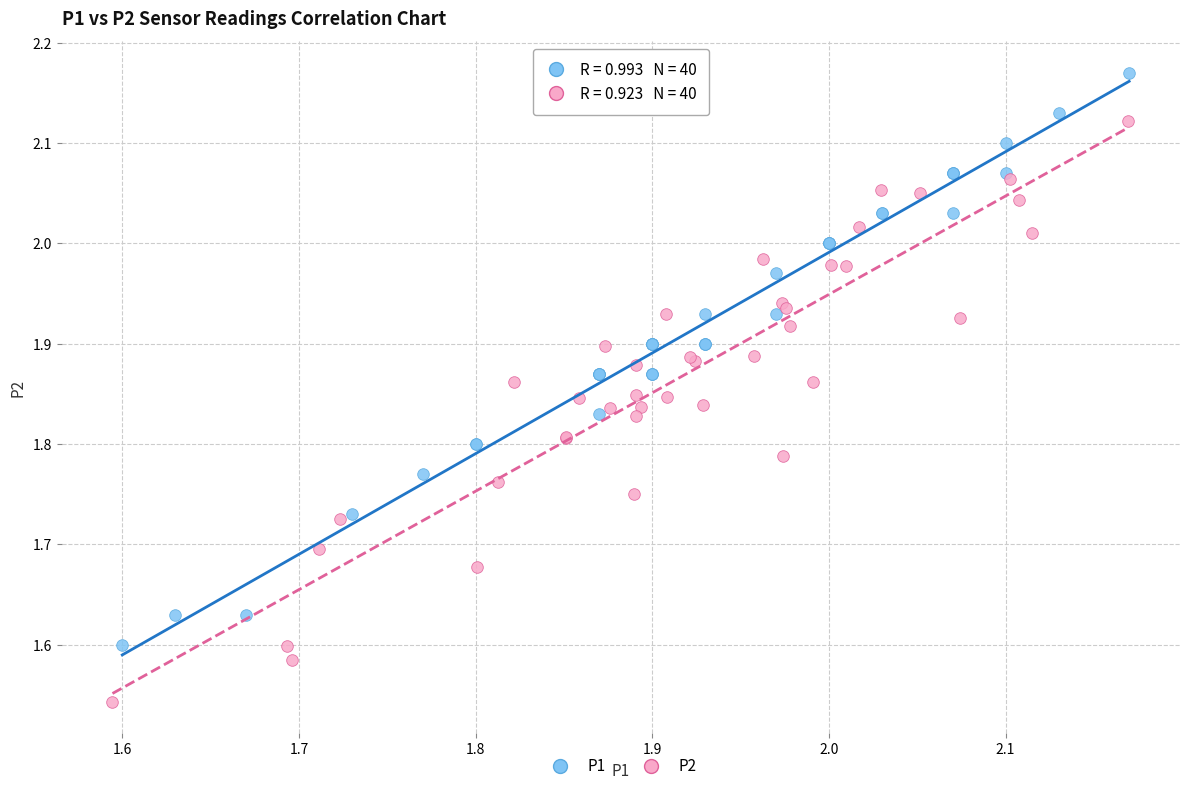

Which series contains the lowest Y value?

P2